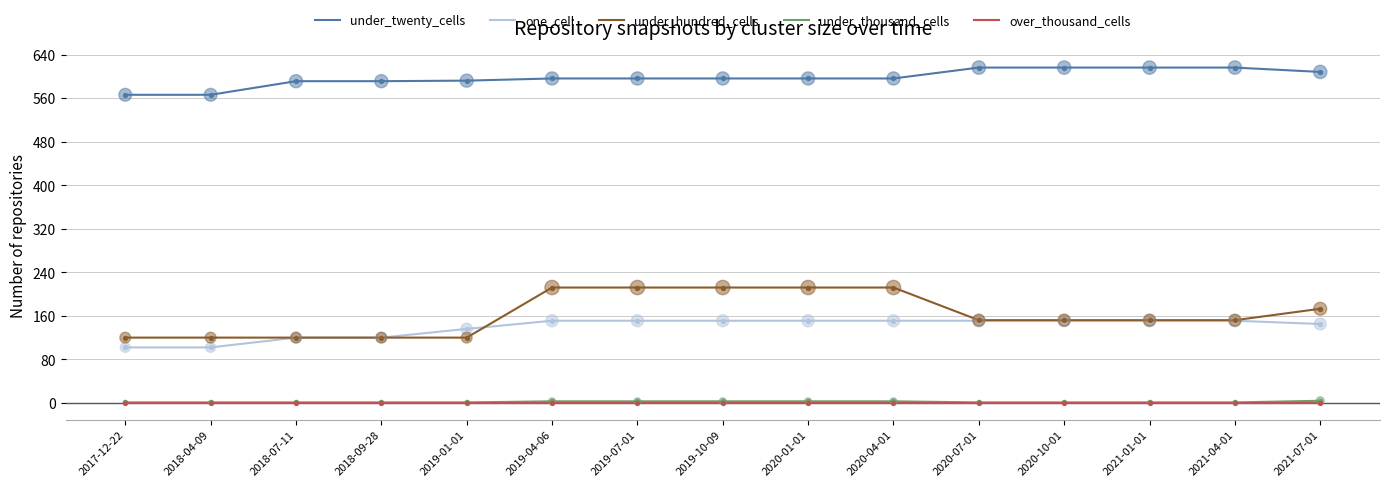

Which series has the widest spread of values?

under_hundred_cells